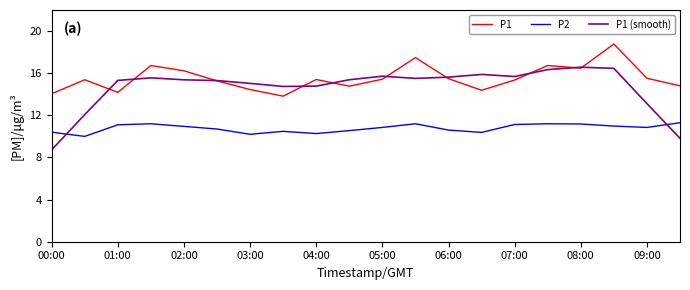

What is the minimum value for P1?

13.8